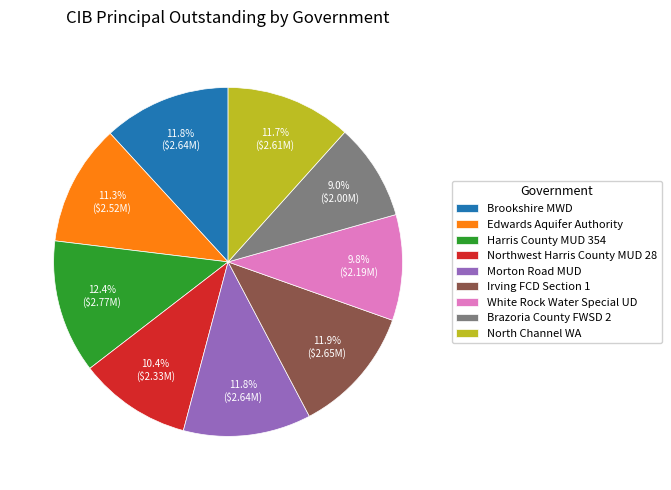

What percentage is NOT represented by White Rock Water Special UD?

90.2%